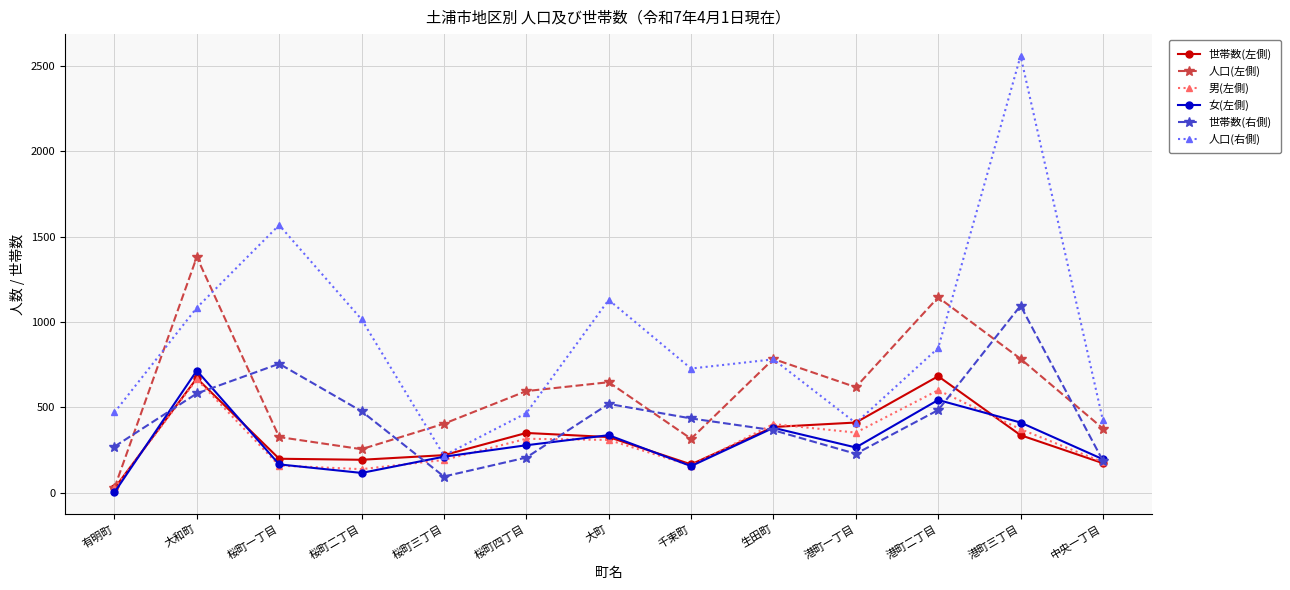

True or false: 男(左側) and 人口(右側) cross at least once.

False